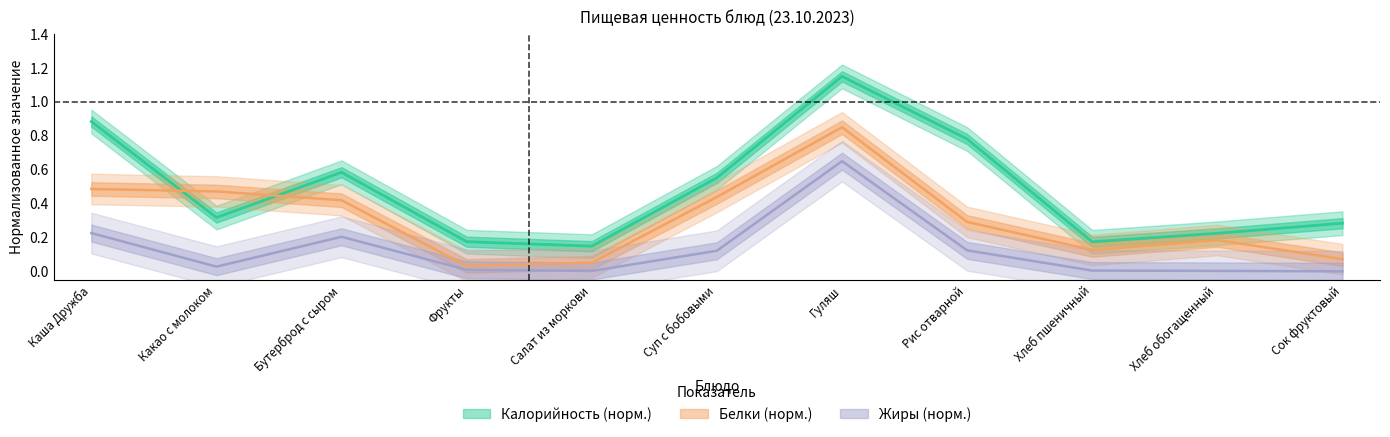

True or false: Жиры and Калорийность intersect in this chart.

False